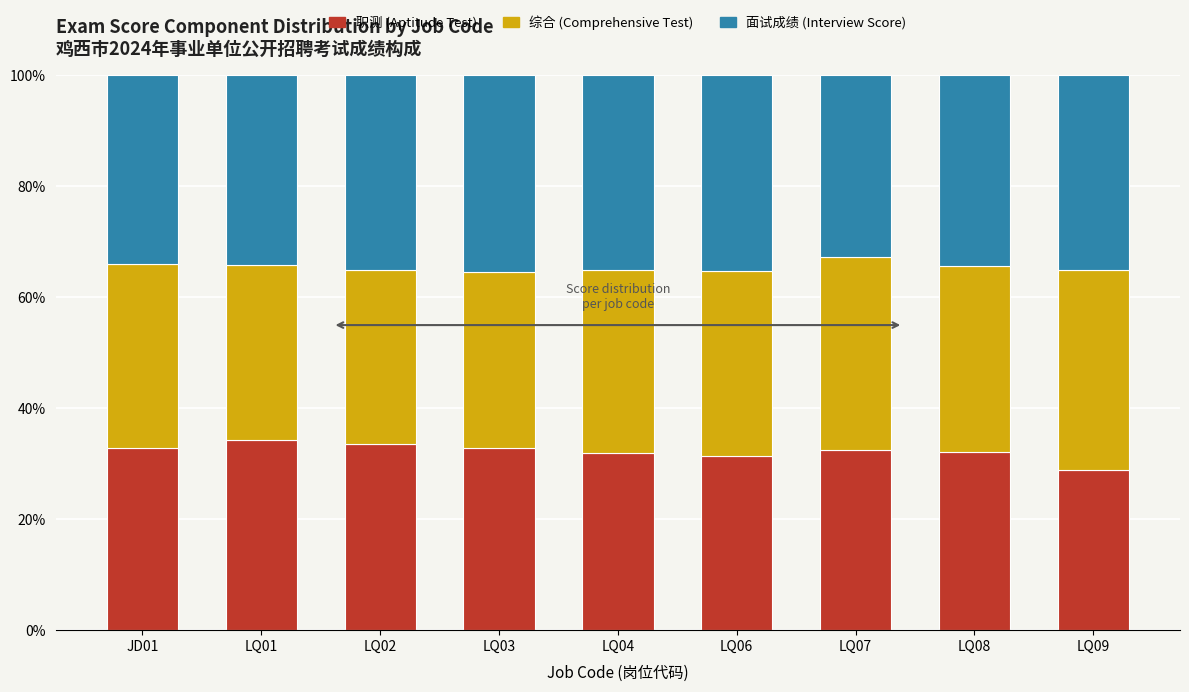

Count the number of data series in this chart.

3